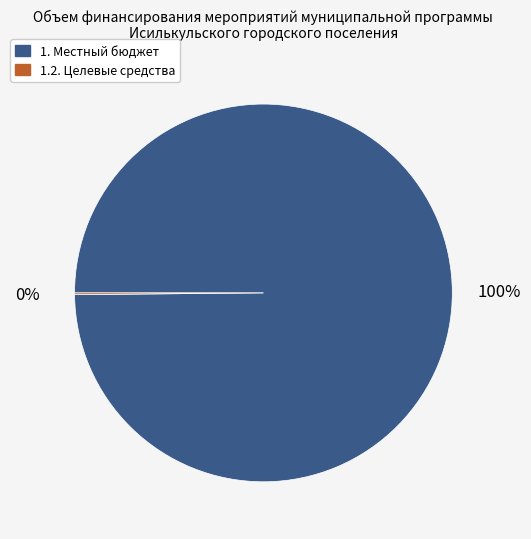

Does any single category account for the majority?

Yes